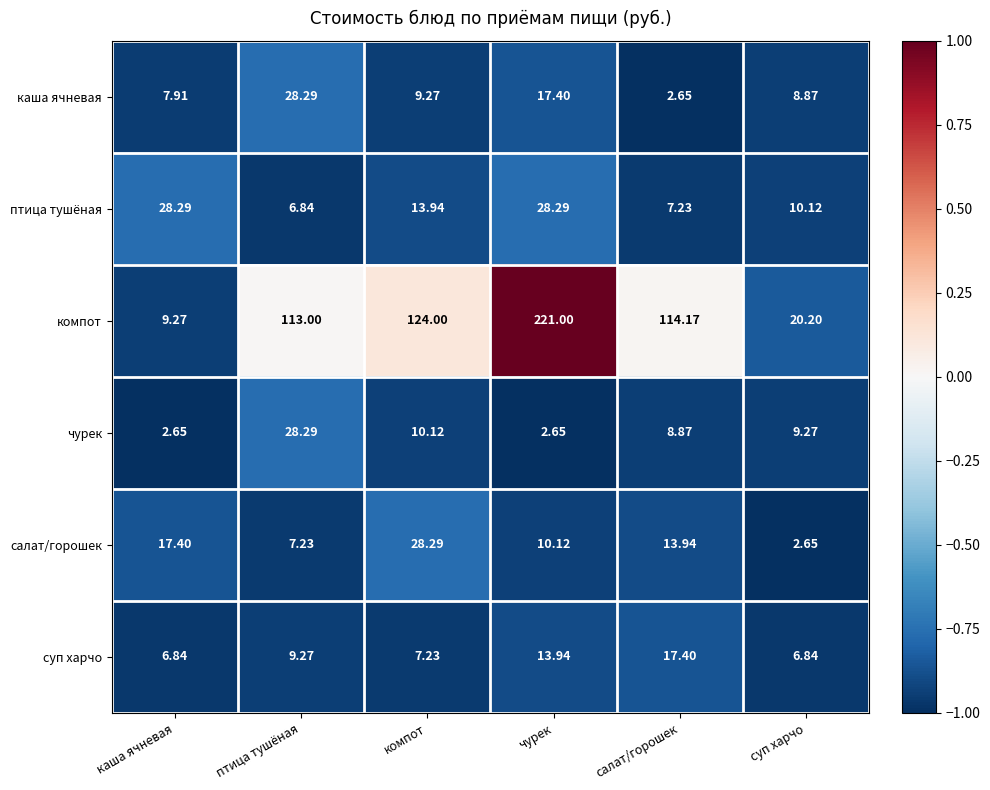

At which category is the sum across all series the highest?

чурек